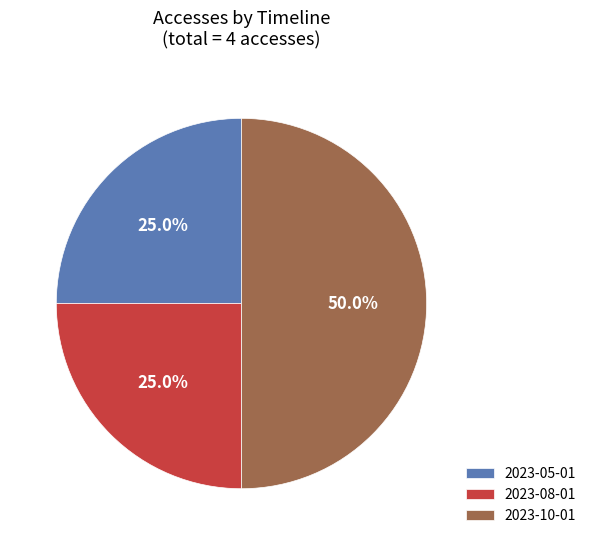

Do 2023-05-01 and 2023-10-01 together represent more than half of the pie?

Yes